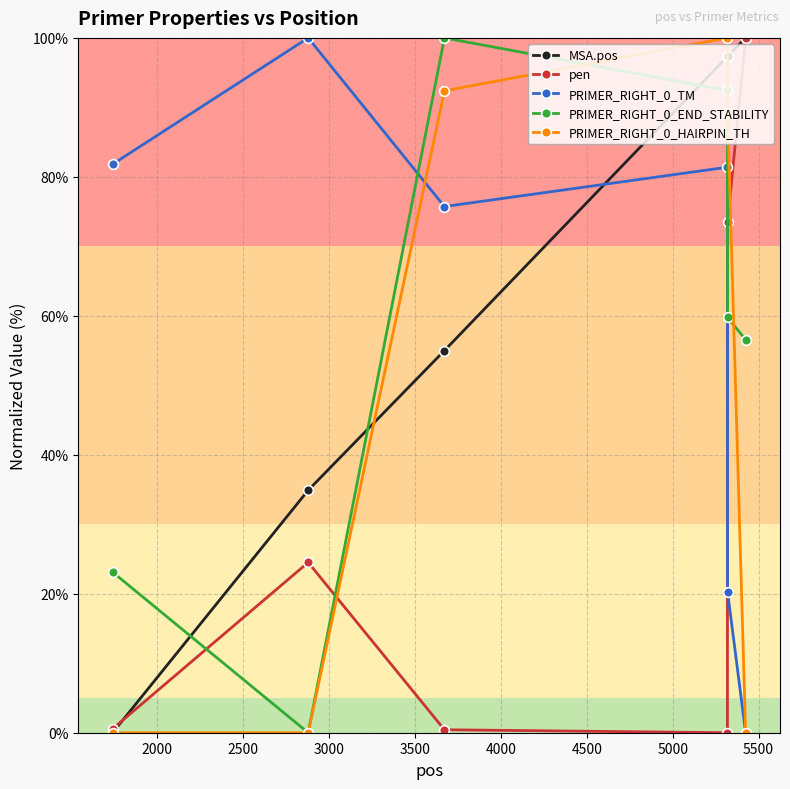

At how many categories does at least one series exceed 61?

6